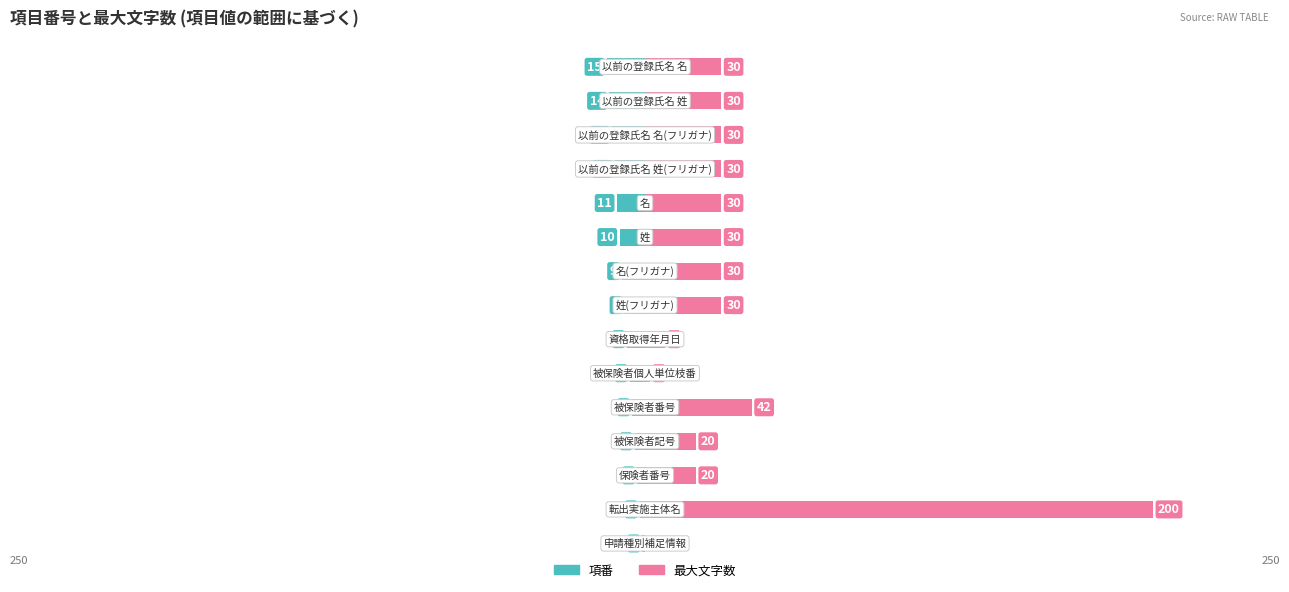

Reading left to right, what are all the values shown in this chart?

項番: 0=-1	1=-2	2=-3	3=-4	4=-5	5=-6	6=-7	7=-8	8=-9	9=-10	10=-11	11=-12	12=-13	13=-14	14=-15
最大文字数: 0=0	1=200	2=20	3=20	4=42	5=2	6=8	7=30	8=30	9=30	10=30	11=30	12=30	13=30	14=30